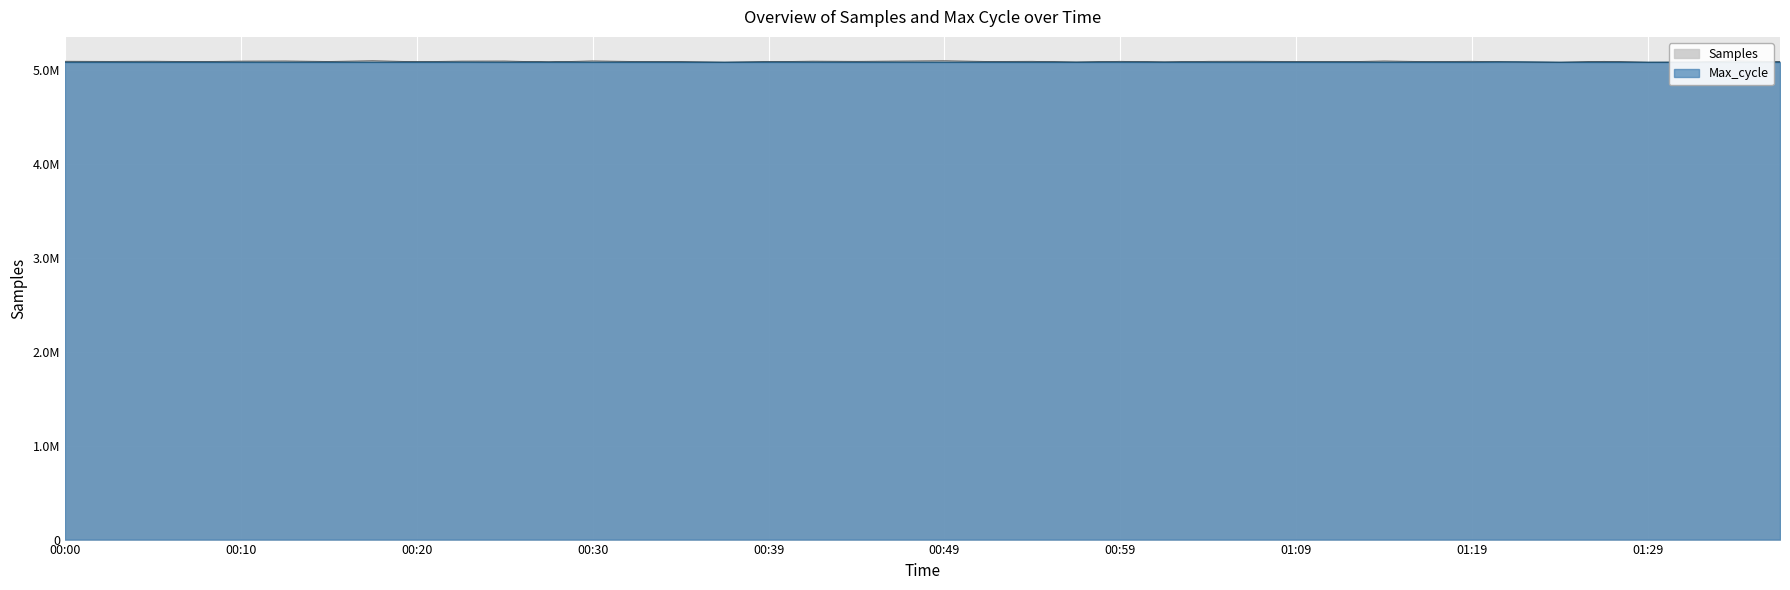

How many lines are shown in the chart?

2